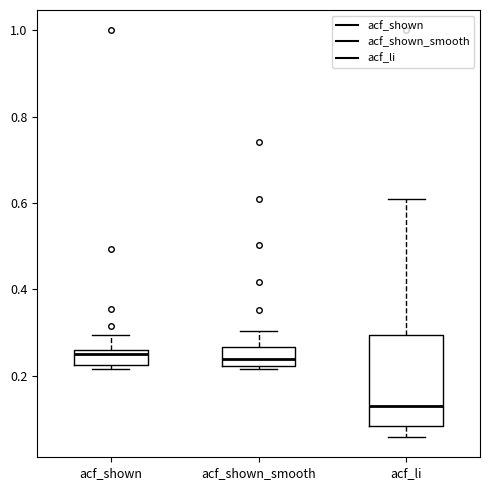

Where is the lower edge of the box for acf_shown on the y-axis? The values are not printed on the chart, so give them approximately, as read against the axis.

0.22